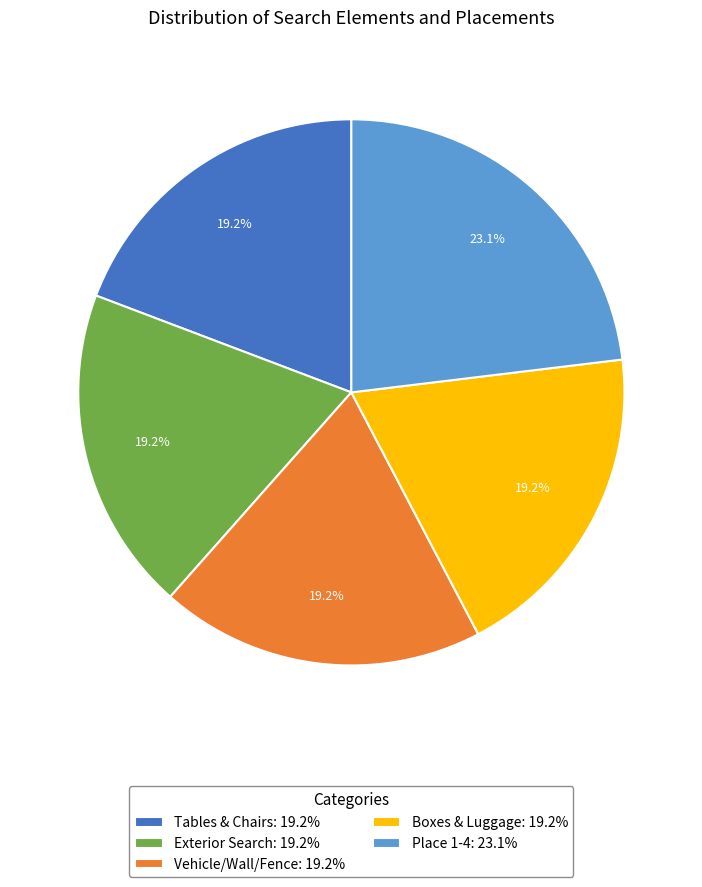

The Exterior Search slice represents 19% of the pie. True or false?

True